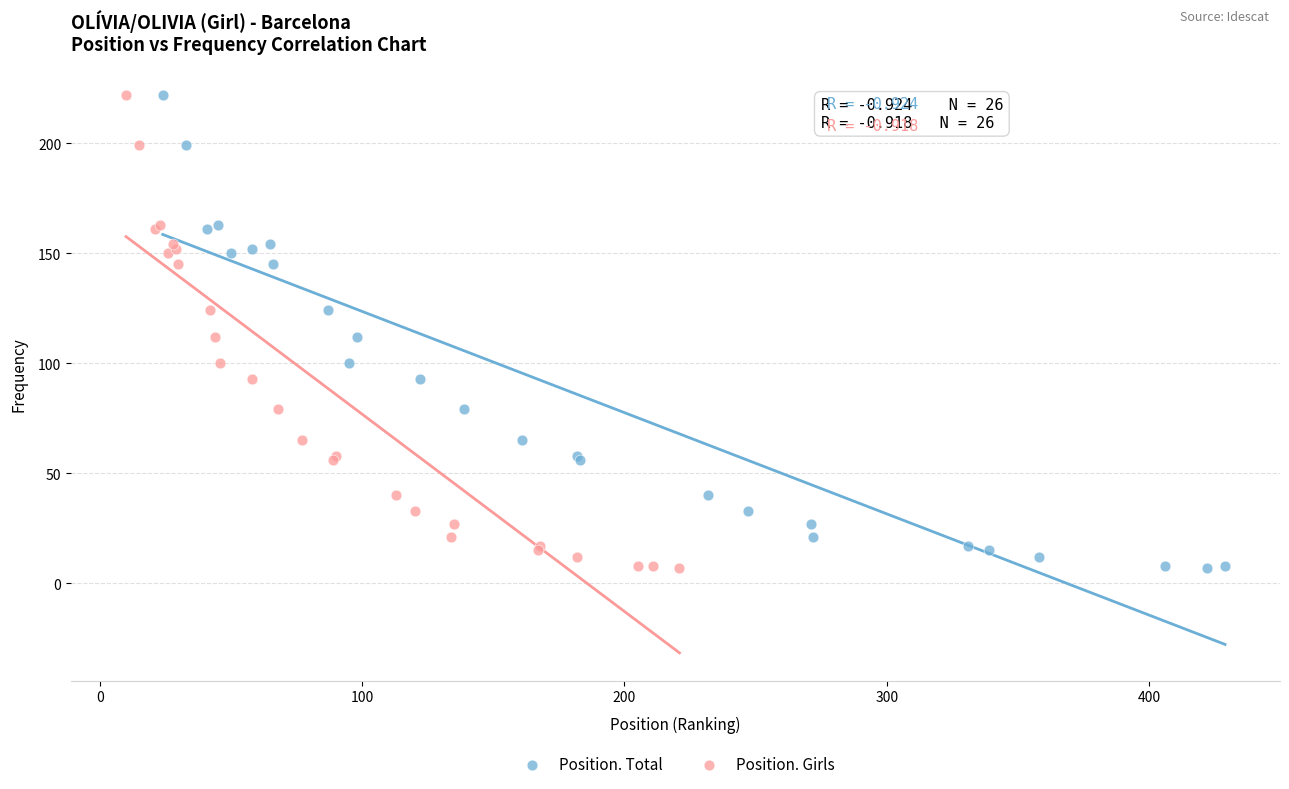

What are all the series names shown in the legend?

Position. Total, Position. Girls